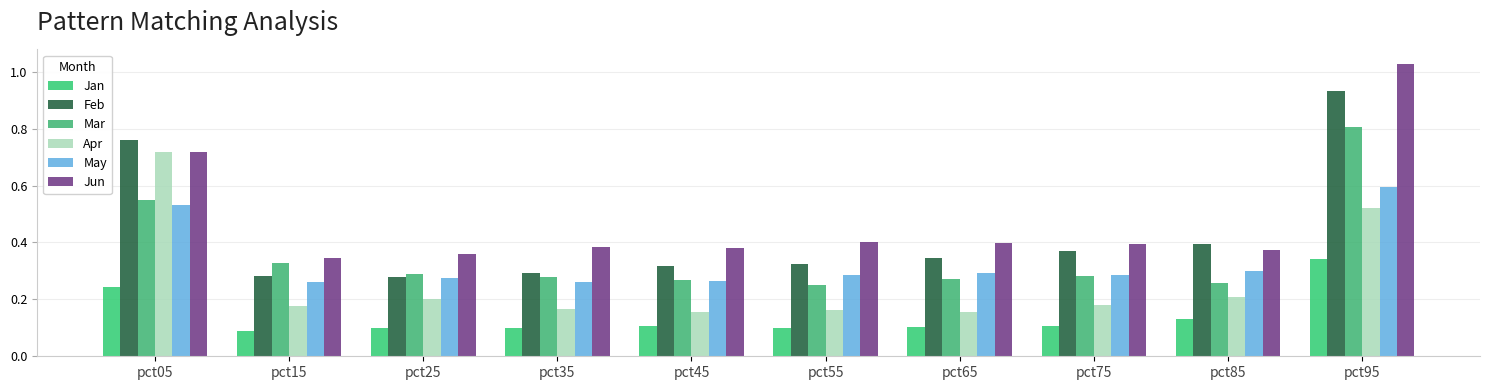

The May series shows 0.1 at pct25. True or false?

False